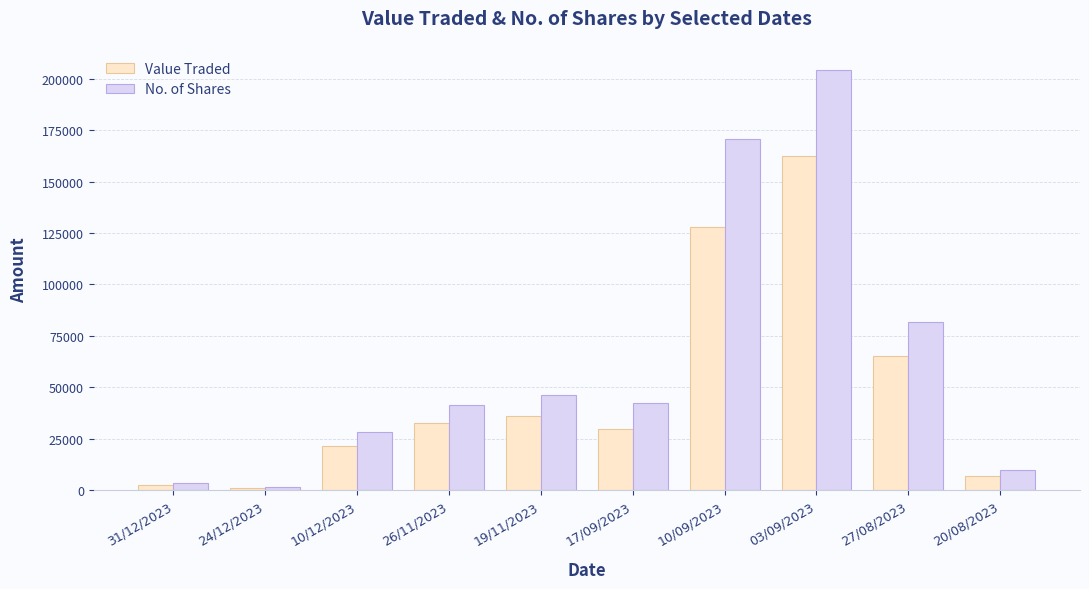

At which label is No. of Shares closest to 102774?

27/08/2023